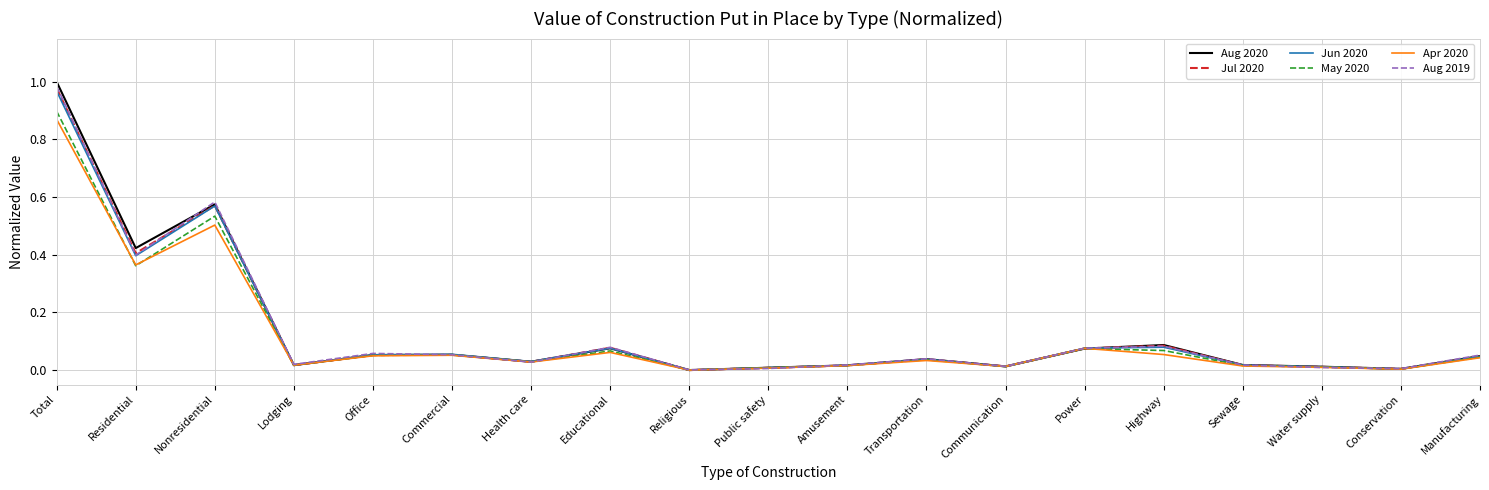

Is the value of May 2020 at Health care greater than the value of Jul 2020 at Educational?

No